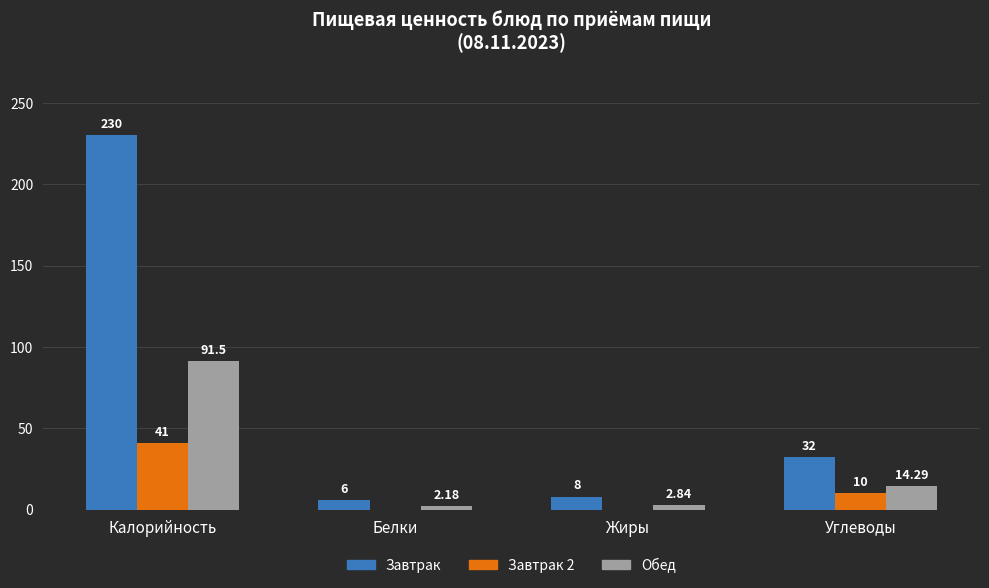

Which series changed the most between Калорийность and Белки?

Завтрак